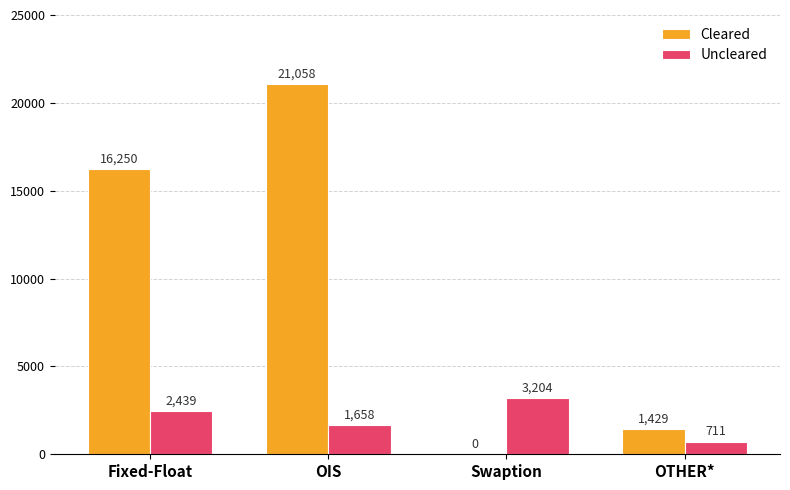

What is the total value across all series at Fixed-Float?

18689